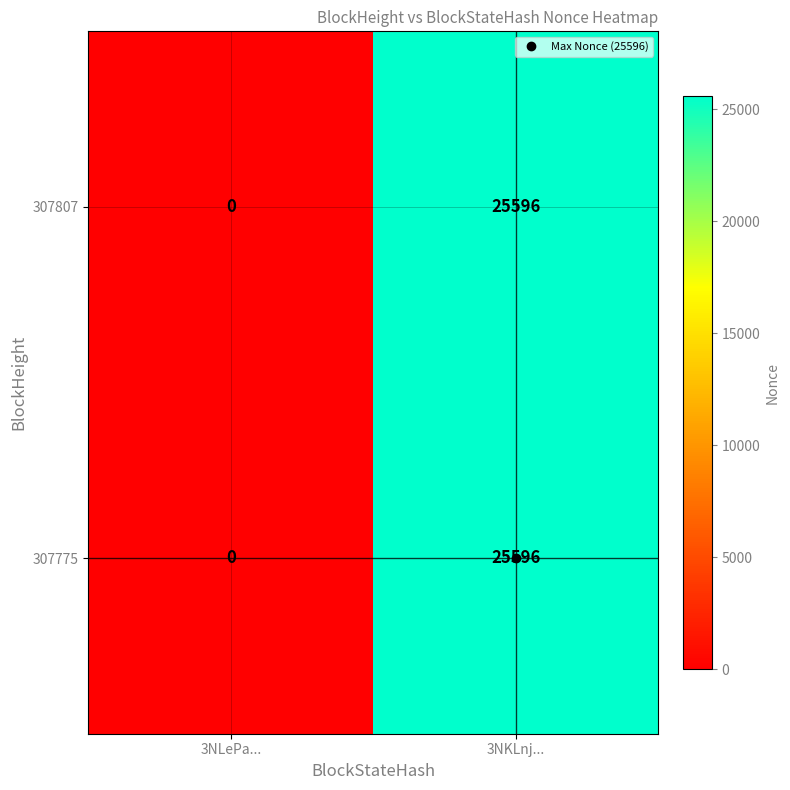

At which category is the sum across all series the highest?

3NKLnj...